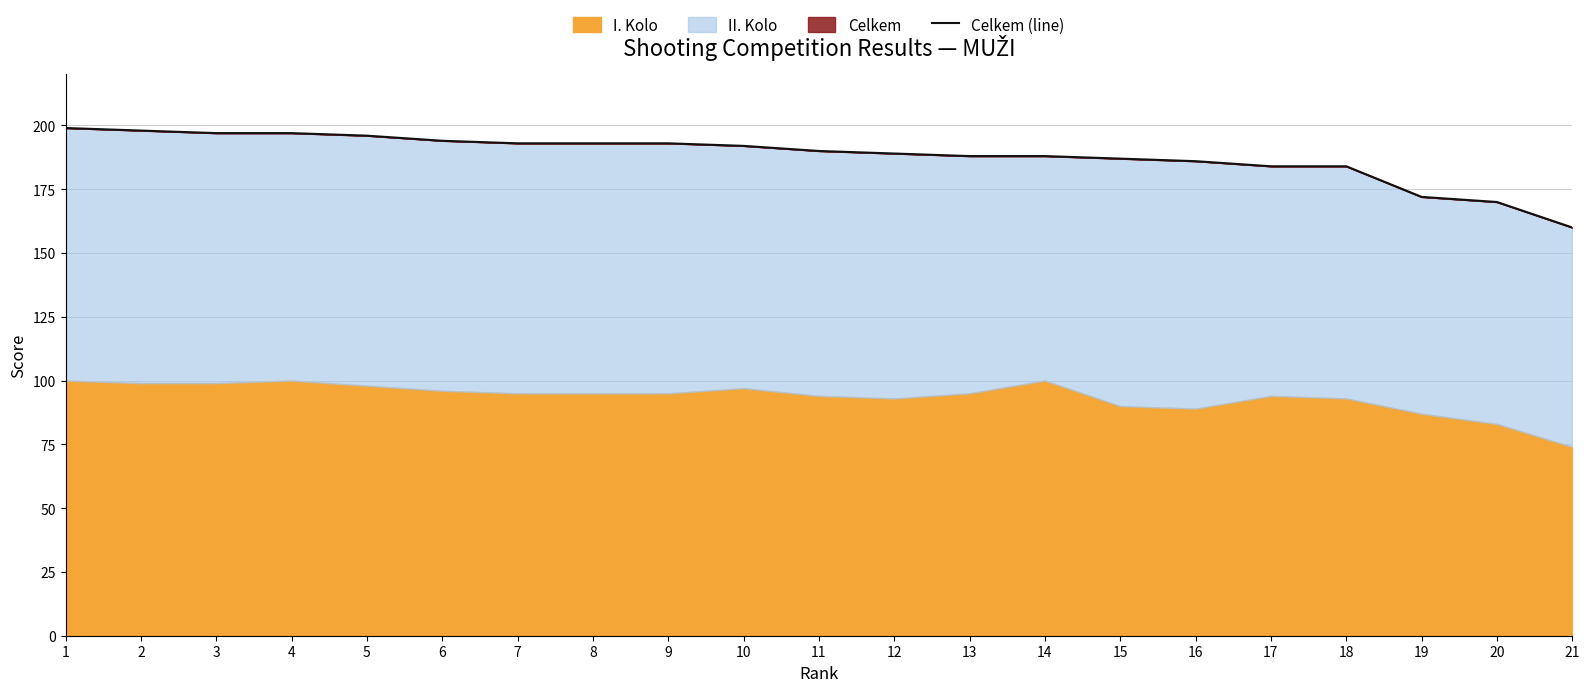

Reading left to right, extract all data points from this chart.

1=199	2=198	3=197	4=197	5=196	6=194	7=193	8=193	9=193	10=192	11=190	12=189	13=188	14=188	15=187	16=186	17=184	18=184	19=172	20=170	21=160